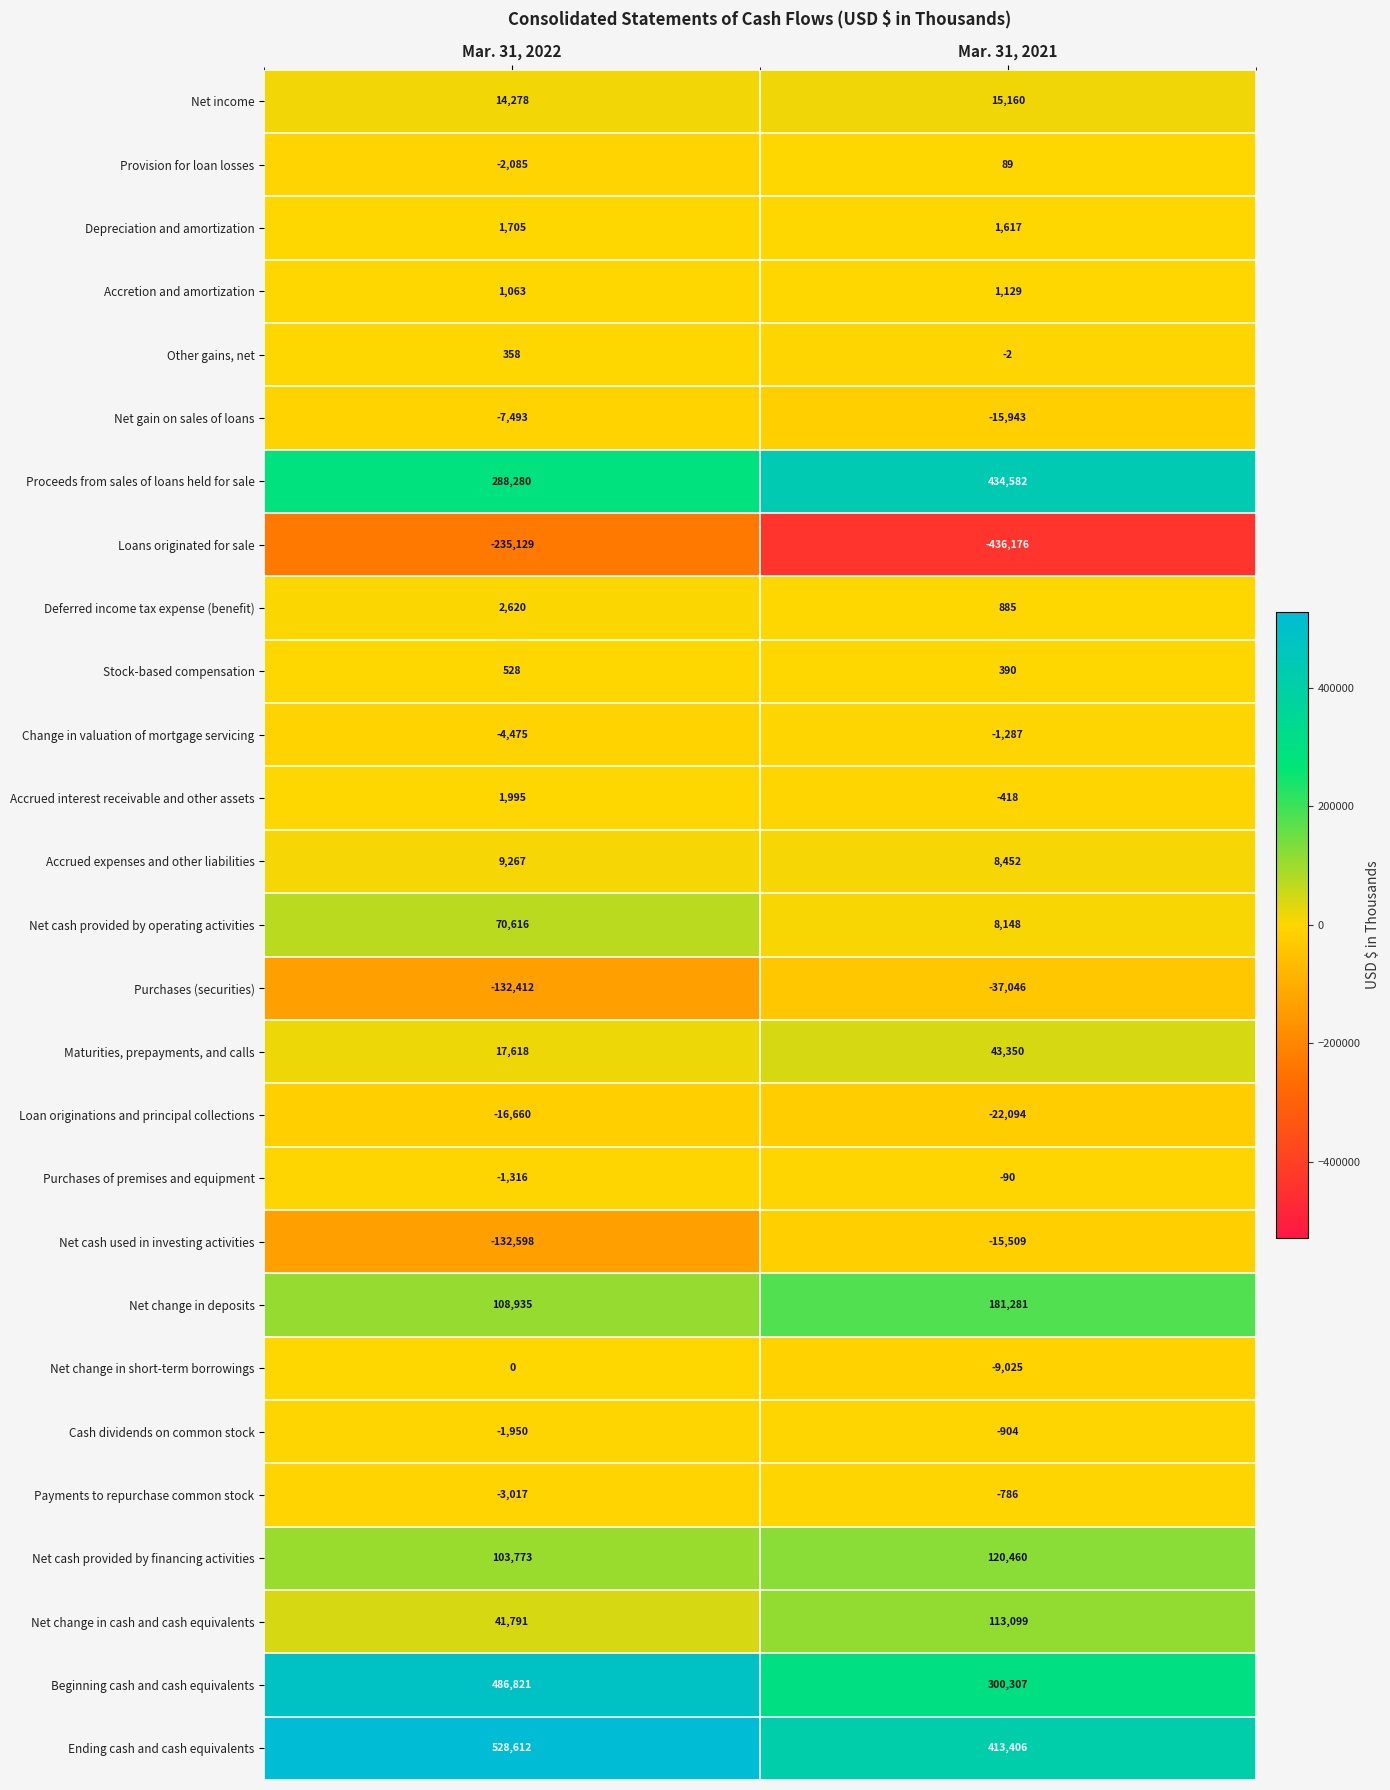

Count the number of categories in the chart.

2